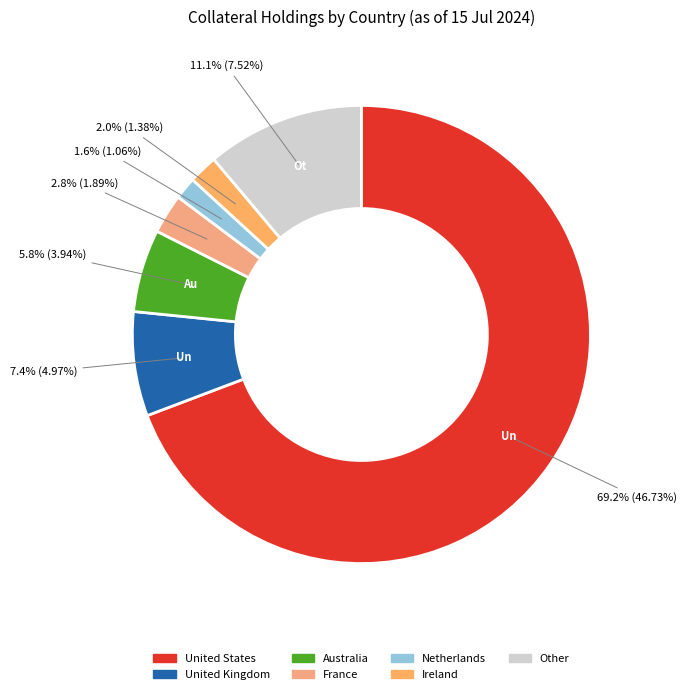

Count the number of slices in the pie.

7